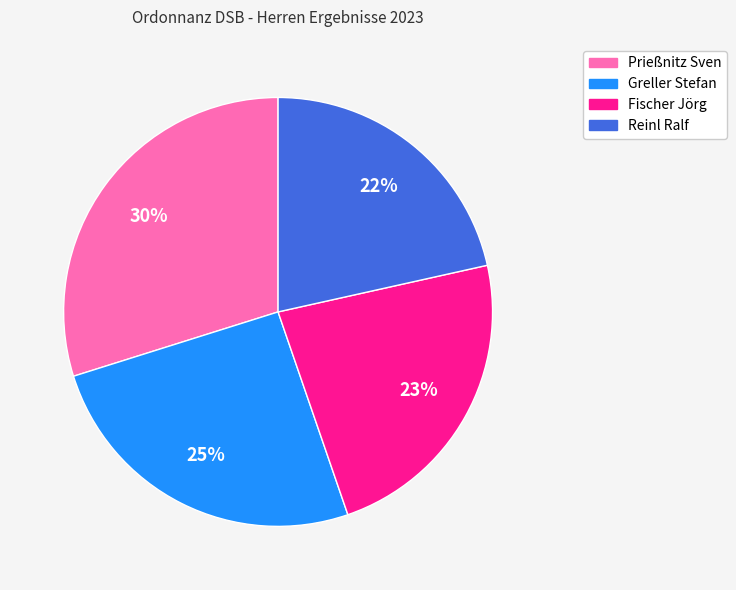

To the nearest percent, what is the average slice percentage?

25%